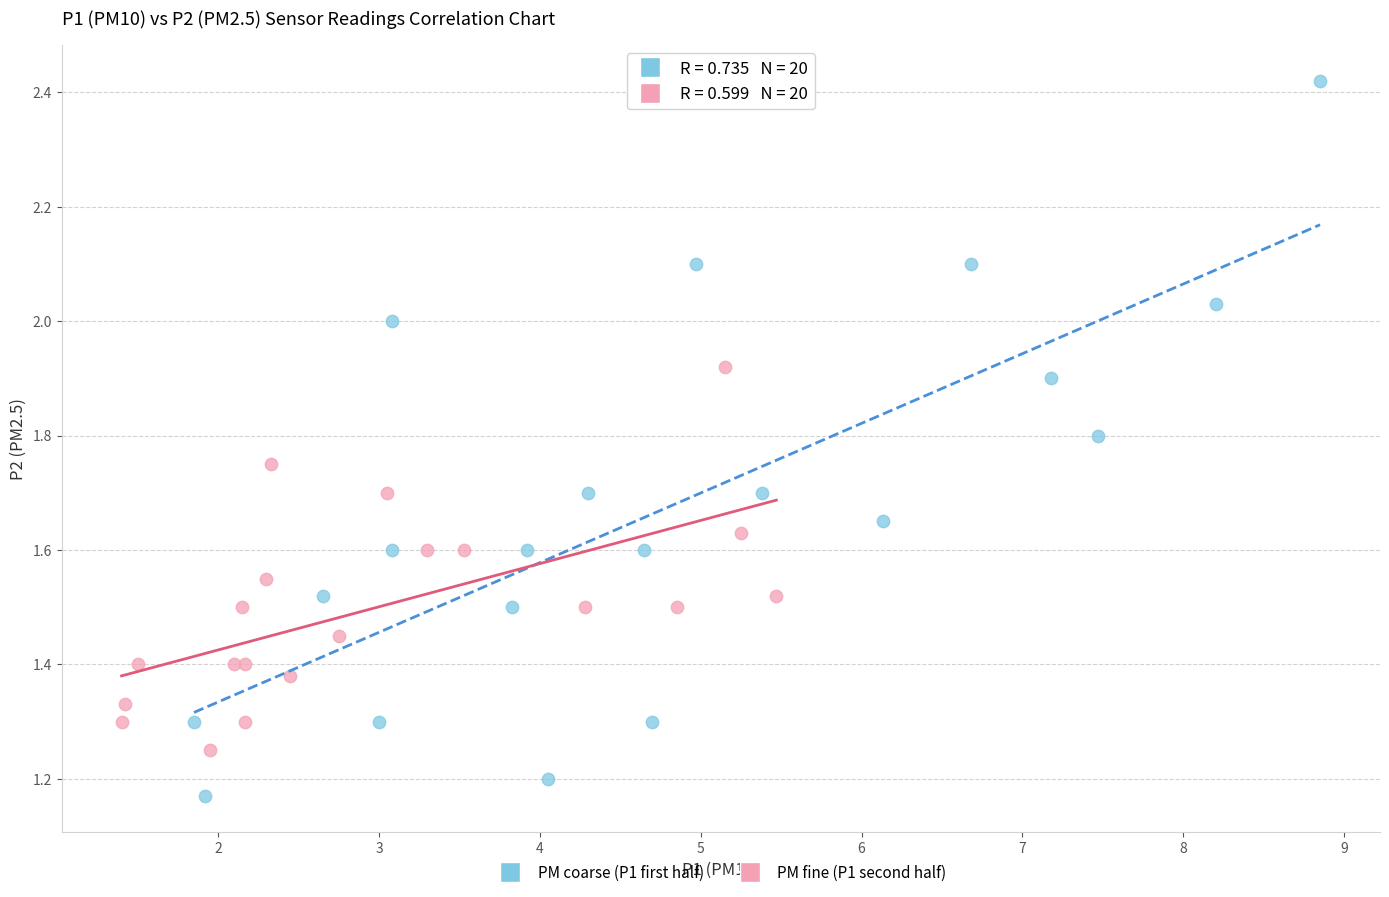

Which series has the largest Y range (max minus min)?

PM coarse (P1 first half)